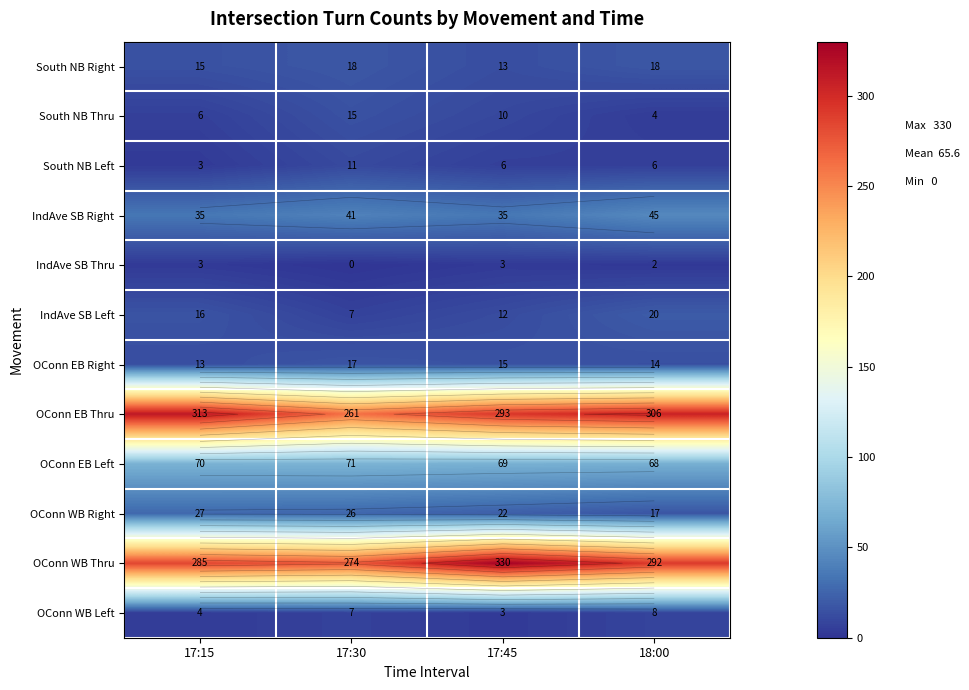

Which series changed the most between 17:15 and 17:45?

OConn WB Thru